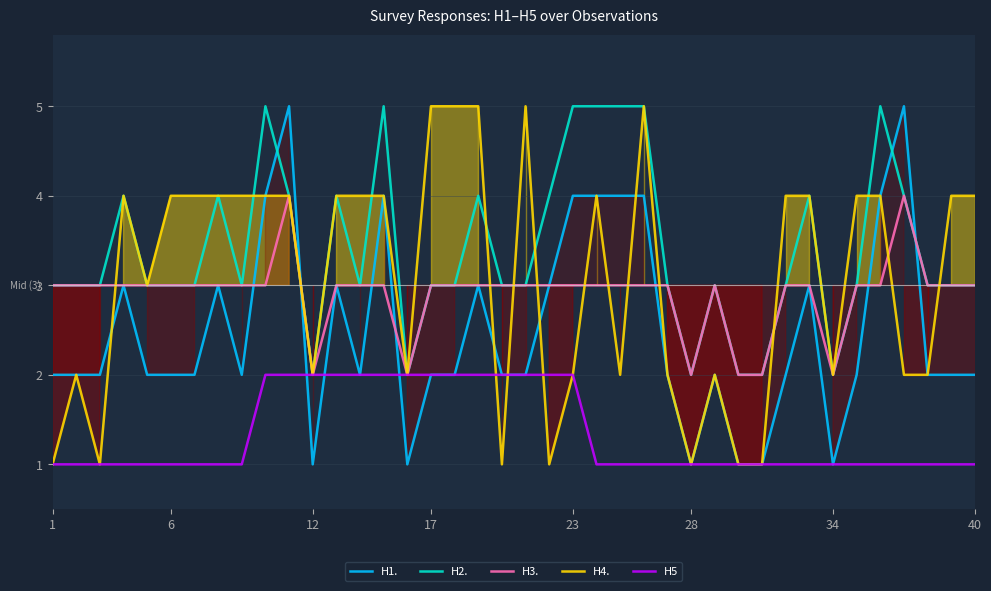

The value of H4. at 17 is 5. True or false?

True